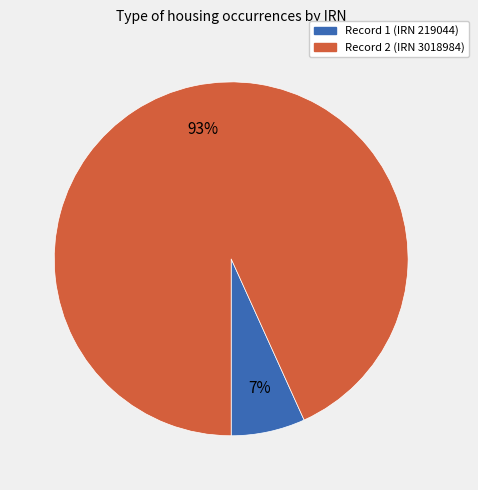

How many slices are in this pie chart?

2